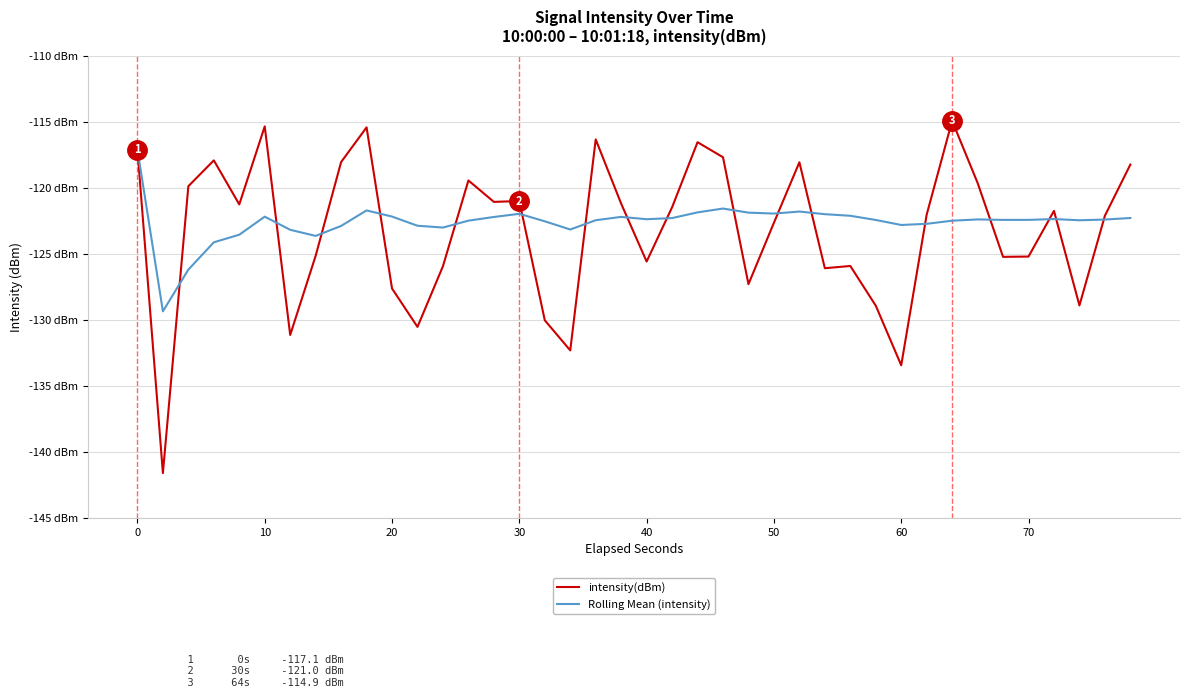

Does the chart have visible grid lines?

Yes